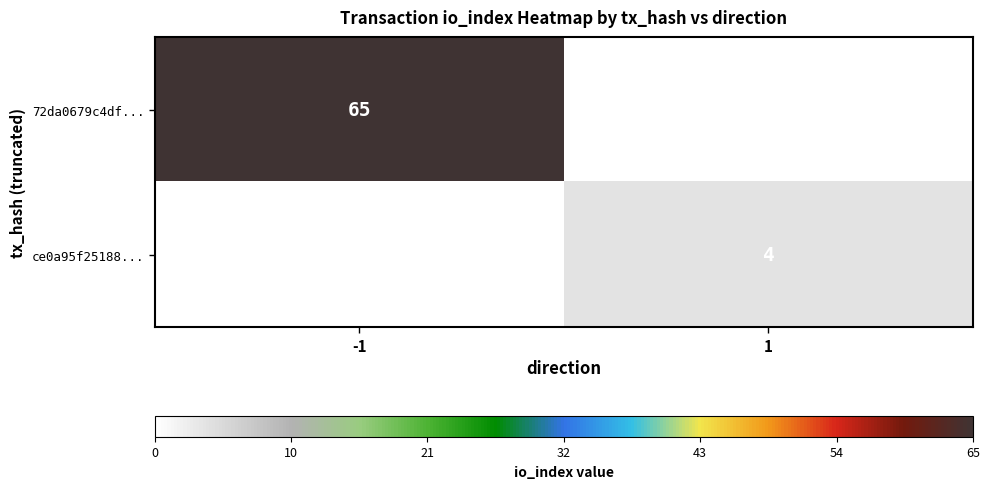

The value of 72da0679c4df... at -1 is 65. True or false?

True